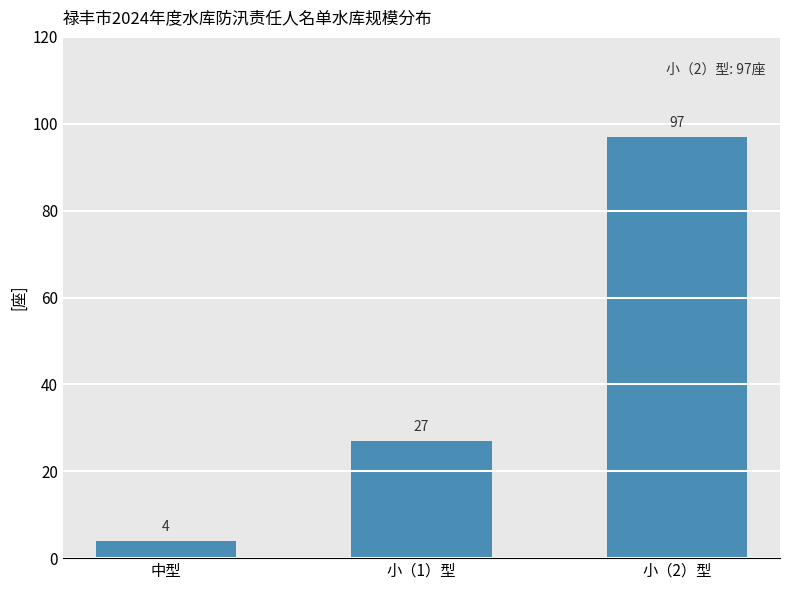

Which category has the highest value across all series?

小（2）型